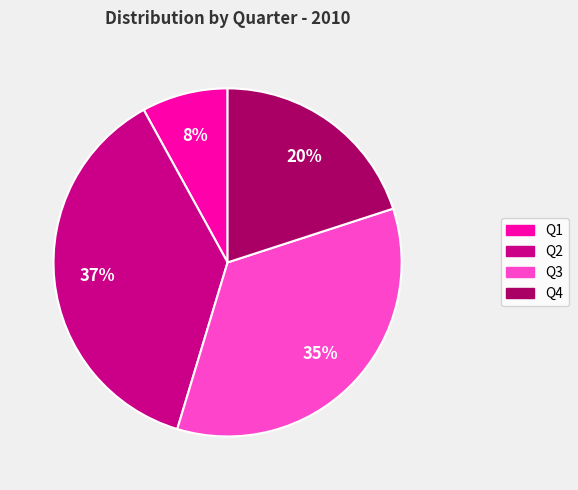

What is the smallest slice in the pie chart?

Q1